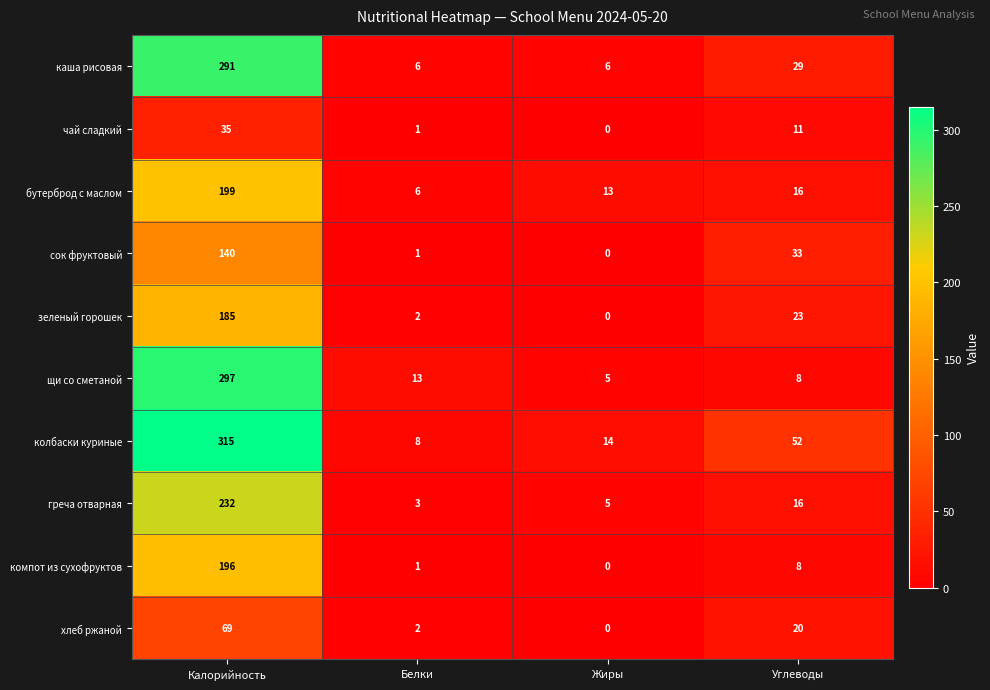

What is the maximum value shown in the chart?

315